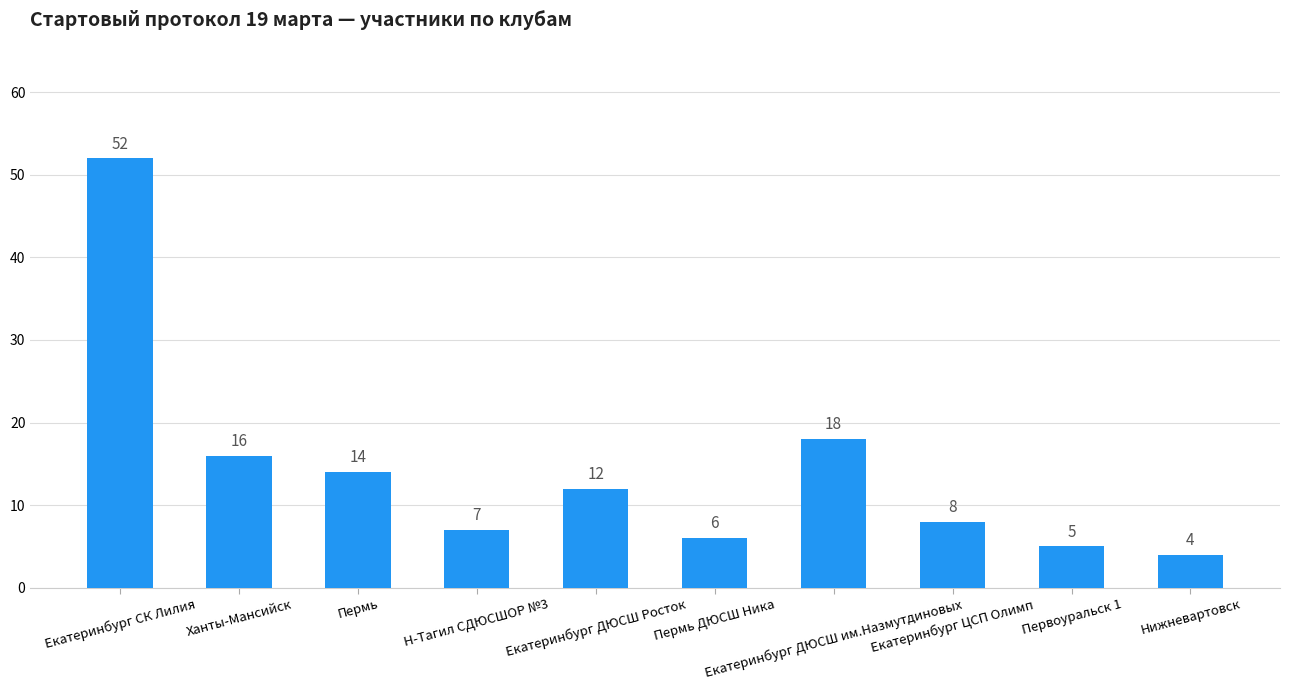

What position from the left is Ханты-Мансийск?

2